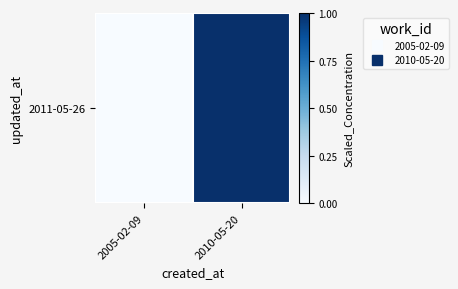

Reading right to left, list all the values displayed in this chart.

2010-05-20=1	2005-02-09=0